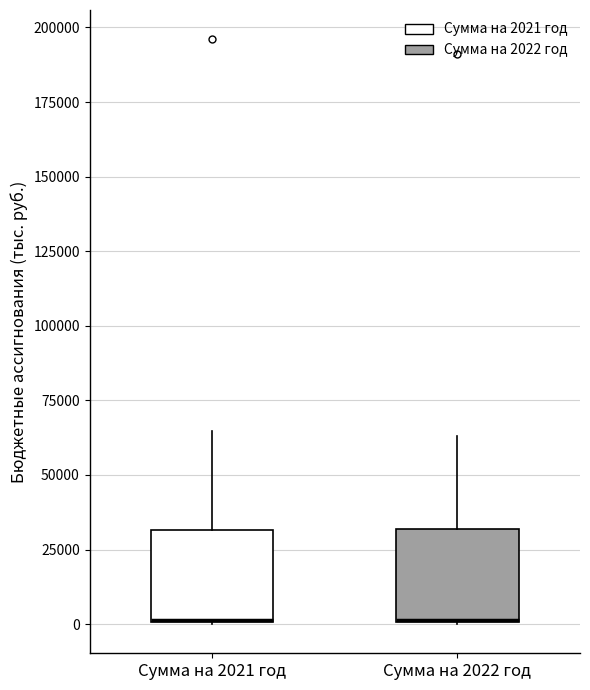

Reading left to right, read every box against the y-axis: the position of its median line, the range the box covers, and the ends of its whiskers. The values are not printed on the chart, so give them approximately, as read against the axis.

Сумма на 2021 год: median 0 (drawn on the box's lower edge), box 0 to 30000, whiskers 0 to 65000
Сумма на 2022 год: median 0 (drawn on the box's lower edge), box 0 to 30000, whiskers 0 to 65000